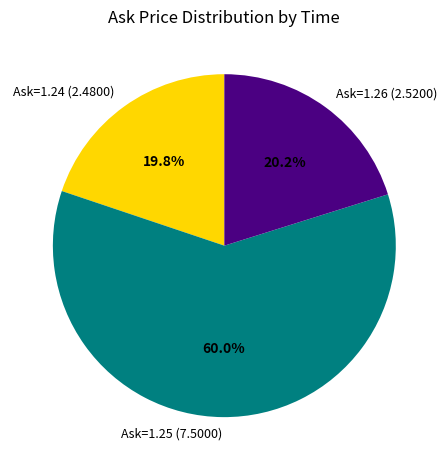

What is the largest slice in the pie chart?

Ask=1.25 (7.5000)